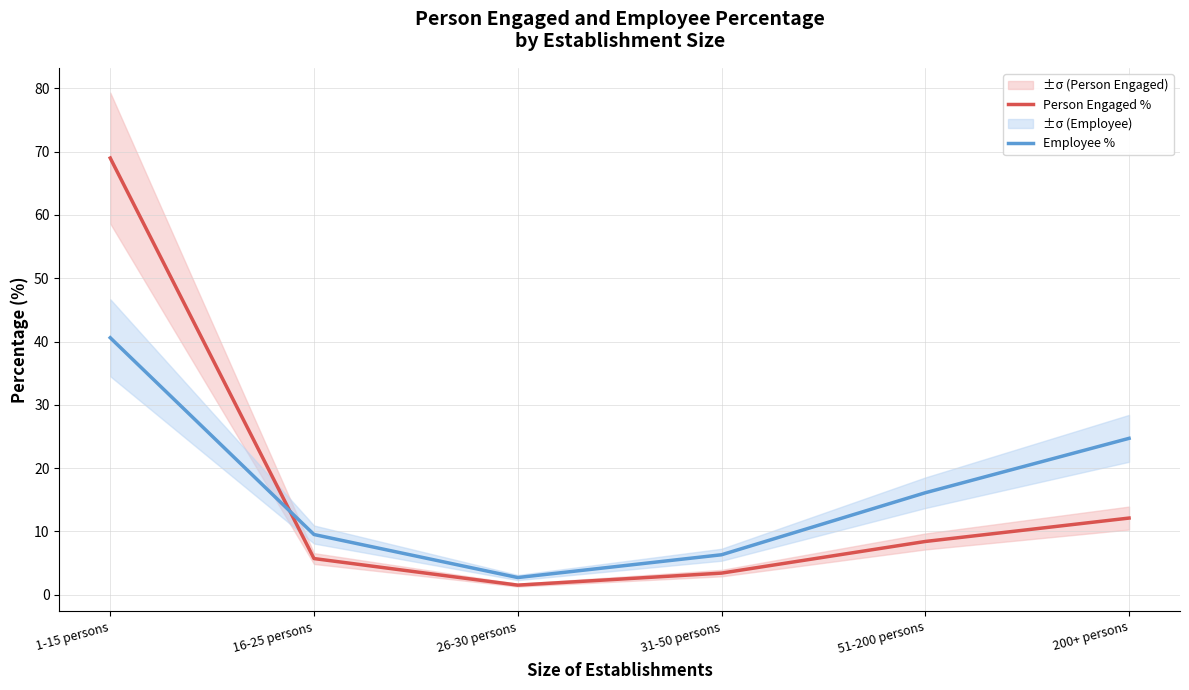

Rank the series by their average value, from lowest to highest.

Employee %, Person Engaged %